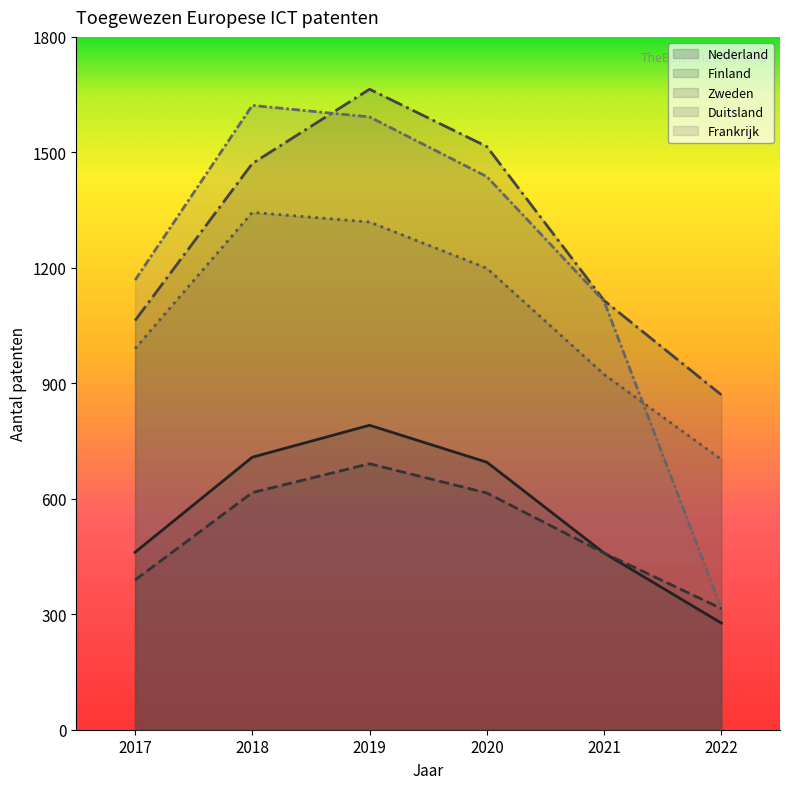

Reading left to right, transcribe all the data shown in this chart.

Nederland: 2017=461	2018=708	2019=791	2020=695	2021=459	2022=277
Finland: 2017=389	2018=616	2019=691	2020=615	2021=459	2022=315
Zweden: 2017=1063	2018=1471	2019=1664	2020=1515	2021=1115	2022=870
Duitsland: 2017=990	2018=1344	2019=1319	2020=1199	2021=923	2022=702
Frankrijk: 2017=1168	2018=1622	2019=1592	2020=1437	2021=1113	2022=315